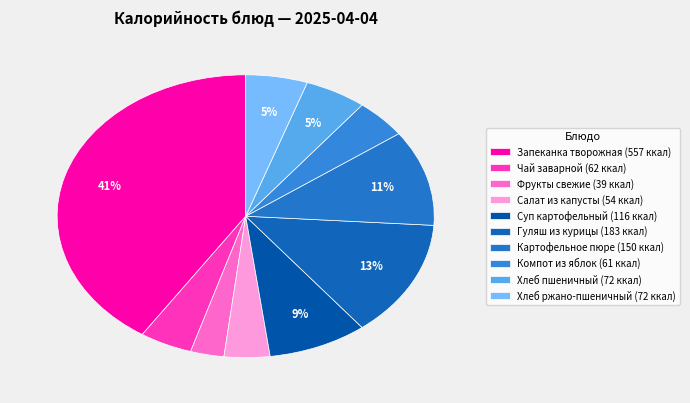

Do Картофельное пюре and Хлеб ржано-пшеничный together represent more than half of the pie?

No